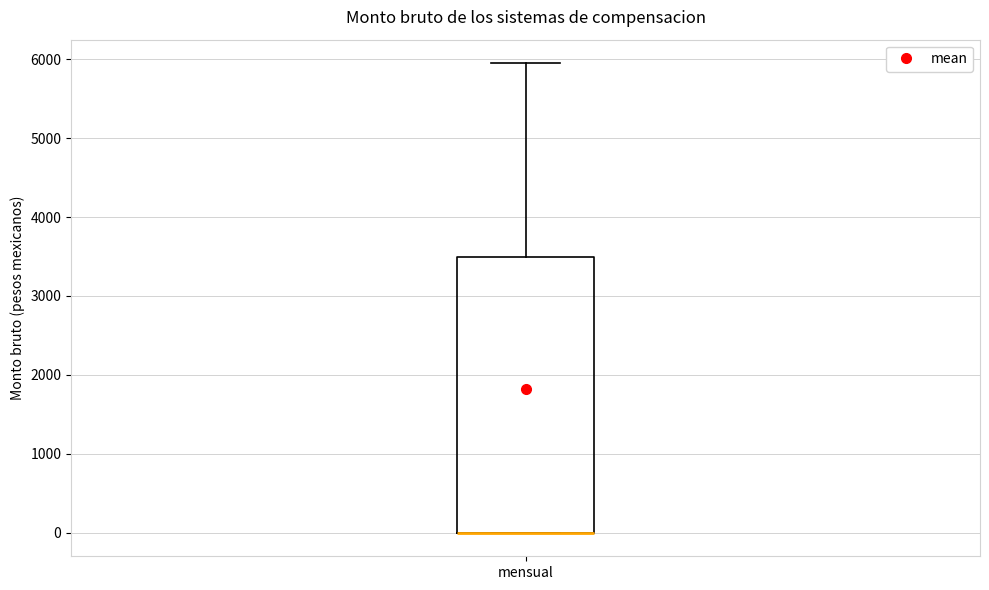

Where is the lower edge of the box for mensual on the y-axis? The values are not printed on the chart, so give them approximately, as read against the axis.

0